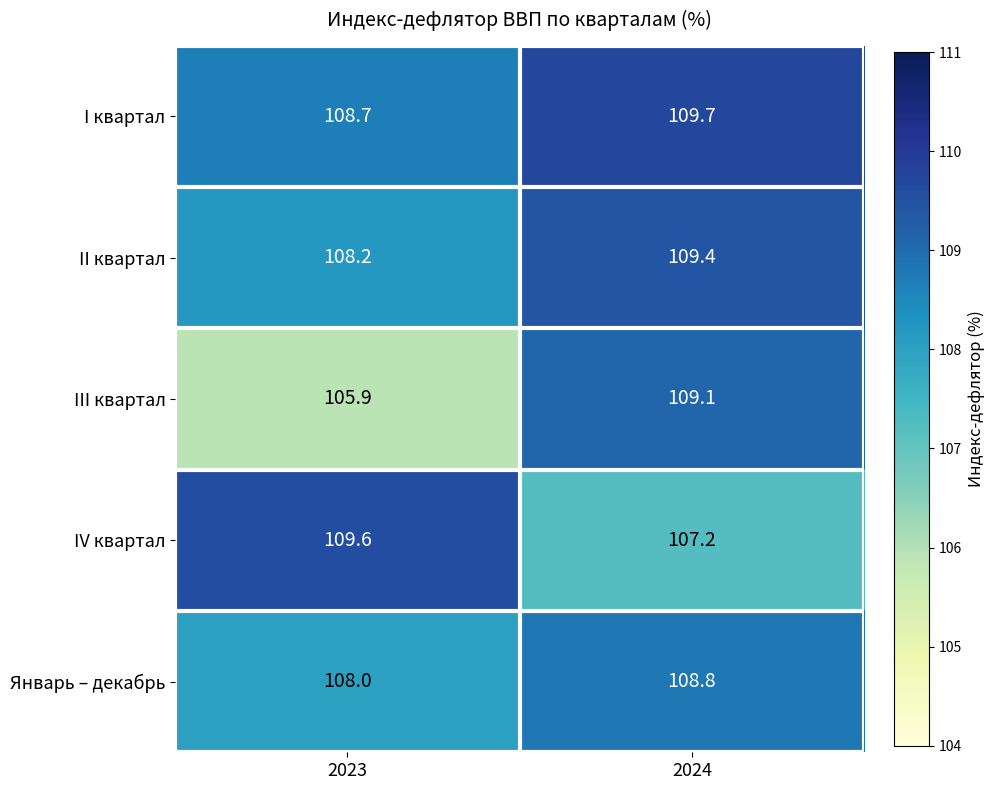

The Январь – декабрь series shows 61.1 at 2024. True or false?

False